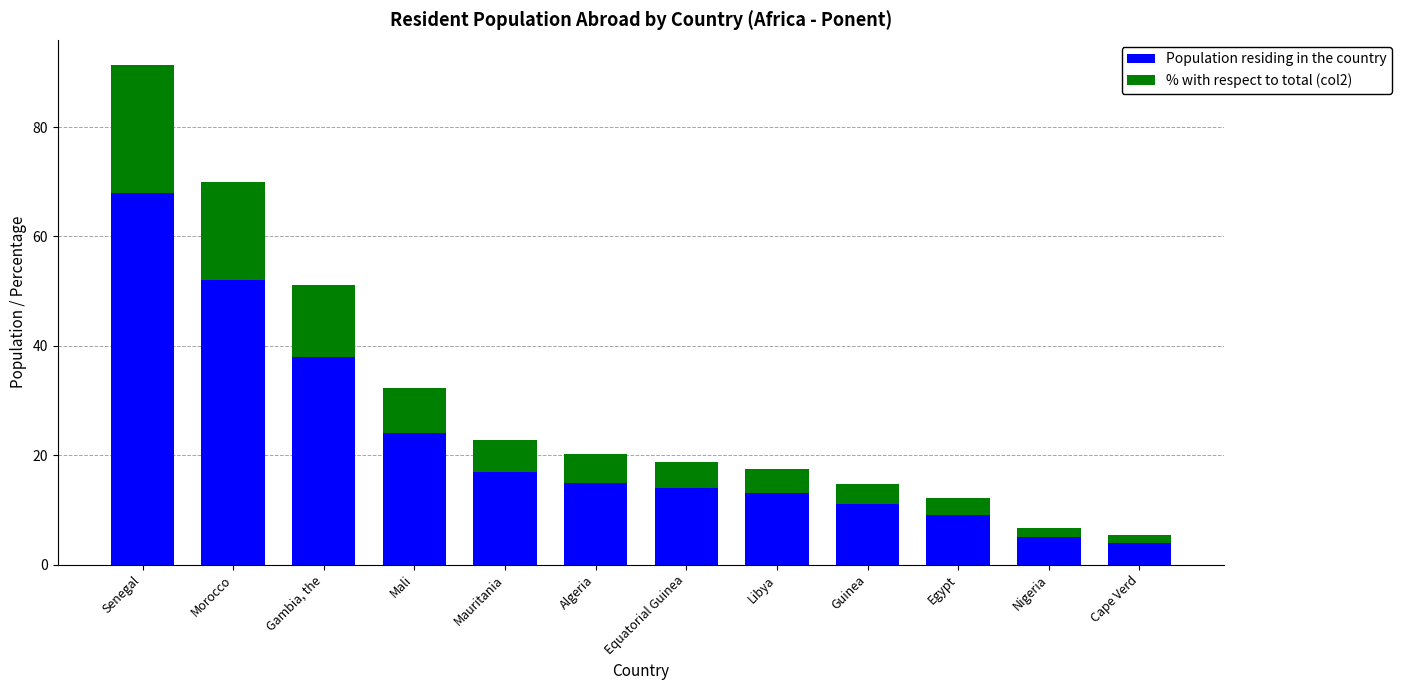

What is the value of the Population residing in the country bar at the 8th from the left?

13.0